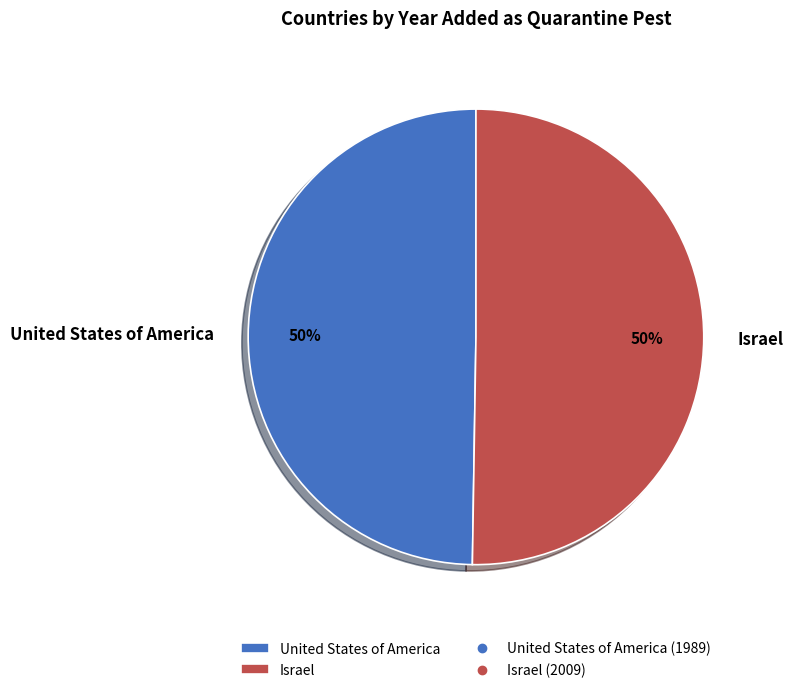

To the nearest percent, what portion does Israel represent?

50%